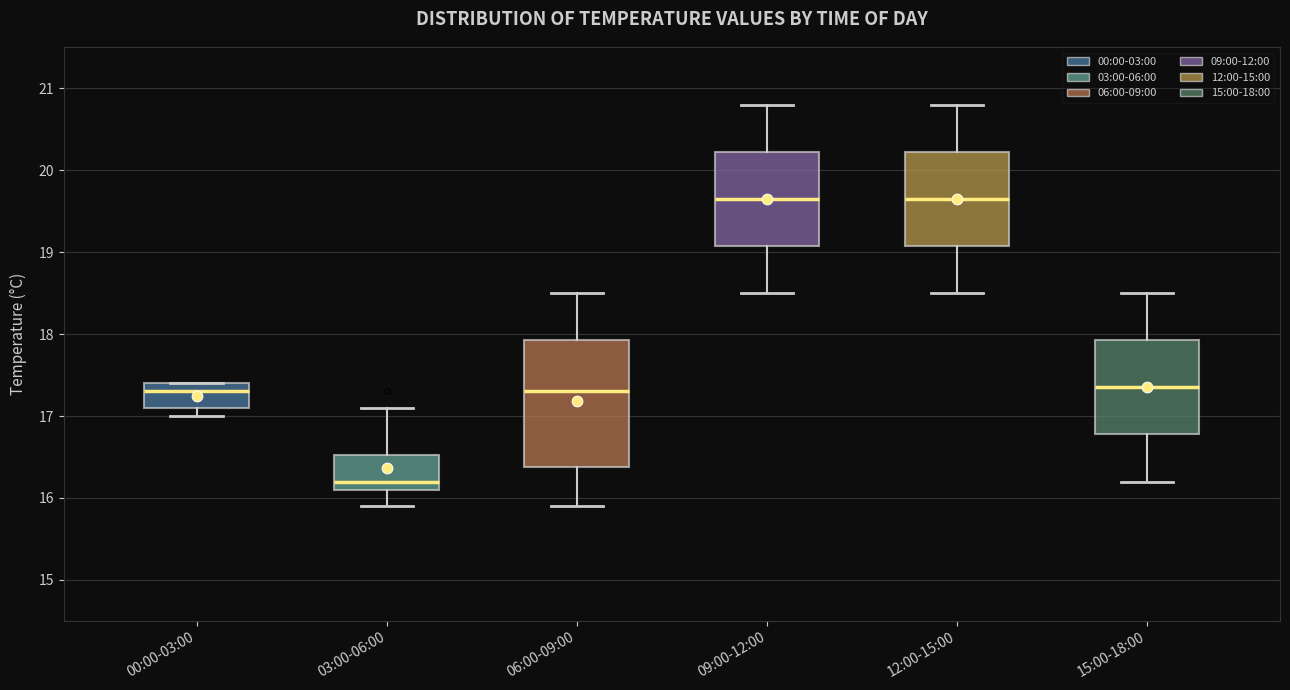

Comparing the boxes themselves (not the whiskers), which one is the tallest?

06:00-09:00